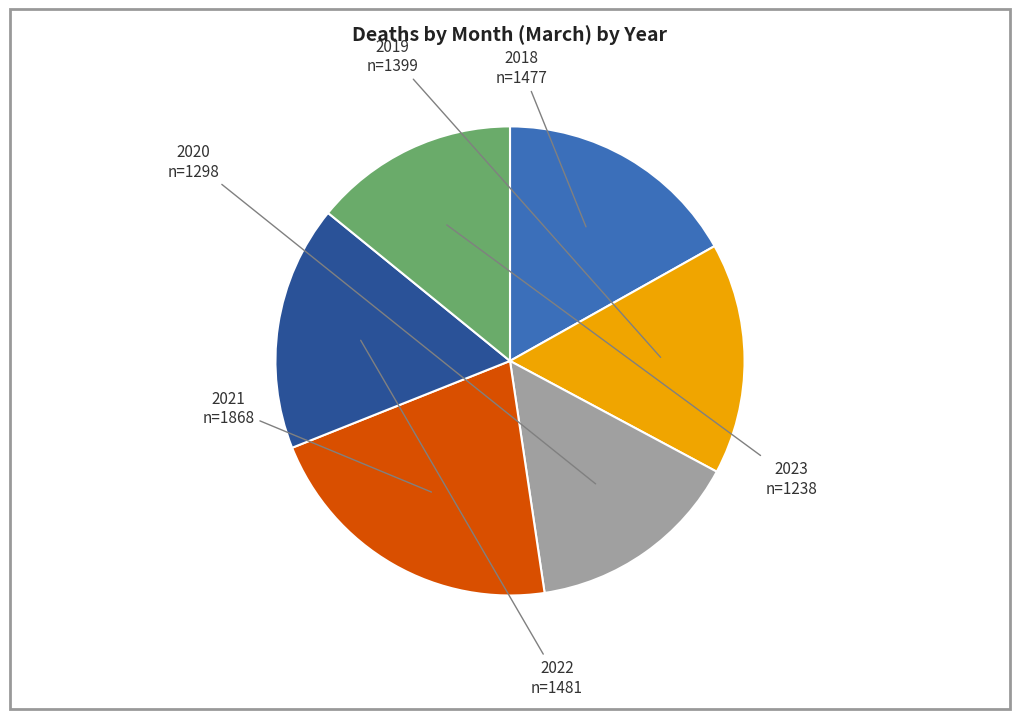

Is there any slice that represents more than half of the pie?

No